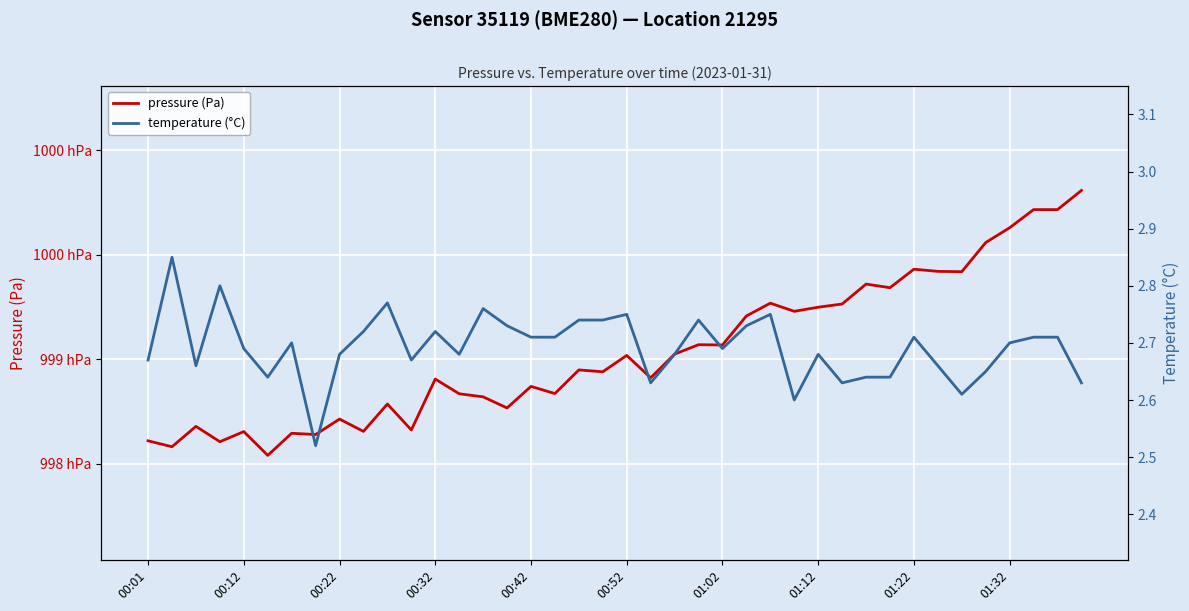

How many data points in pressure (Pa) are less than 99894?

19